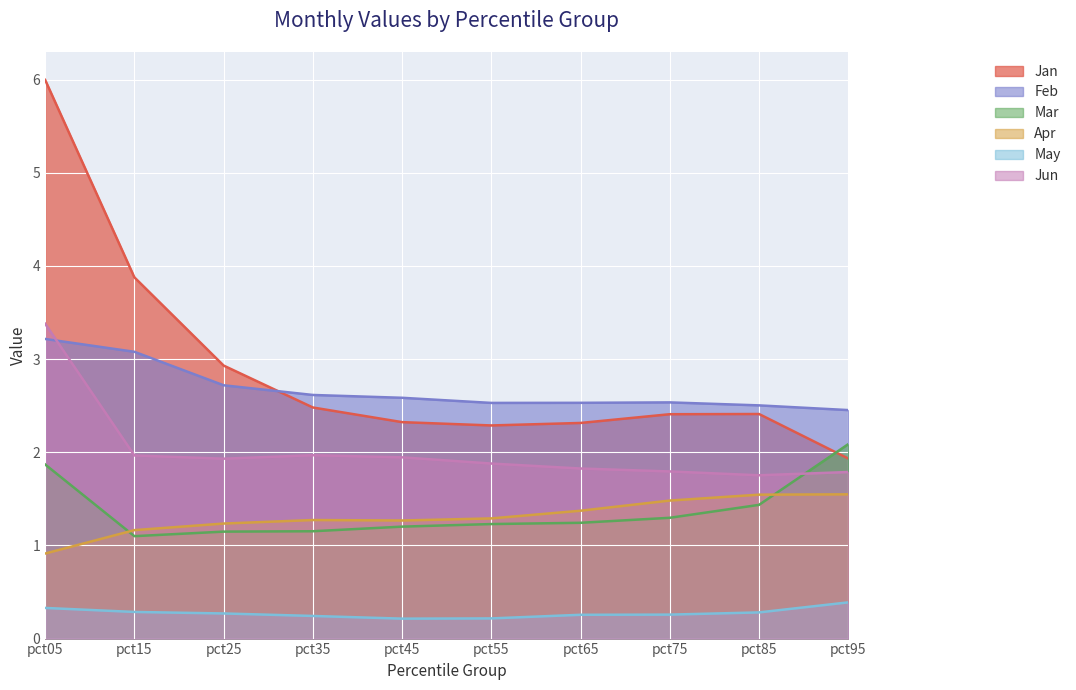

Reading left to right, transcribe all the data shown in this chart.

Jan: 6.0	3.9	2.9	2.5	2.3	2.3	2.3	2.4	2.4	1.9
Feb: 3.2	3.1	2.7	2.6	2.6	2.5	2.5	2.5	2.5	2.5
Mar: 1.9	1.1	1.1	1.2	1.2	1.2	1.2	1.3	1.4	2.1
Apr: 0.9	1.2	1.2	1.3	1.3	1.3	1.4	1.5	1.5	1.5
May: 0.3	0.3	0.3	0.2	0.2	0.2	0.3	0.3	0.3	0.4
Jun: 3.4	2.0	1.9	2.0	1.9	1.9	1.8	1.8	1.8	1.8